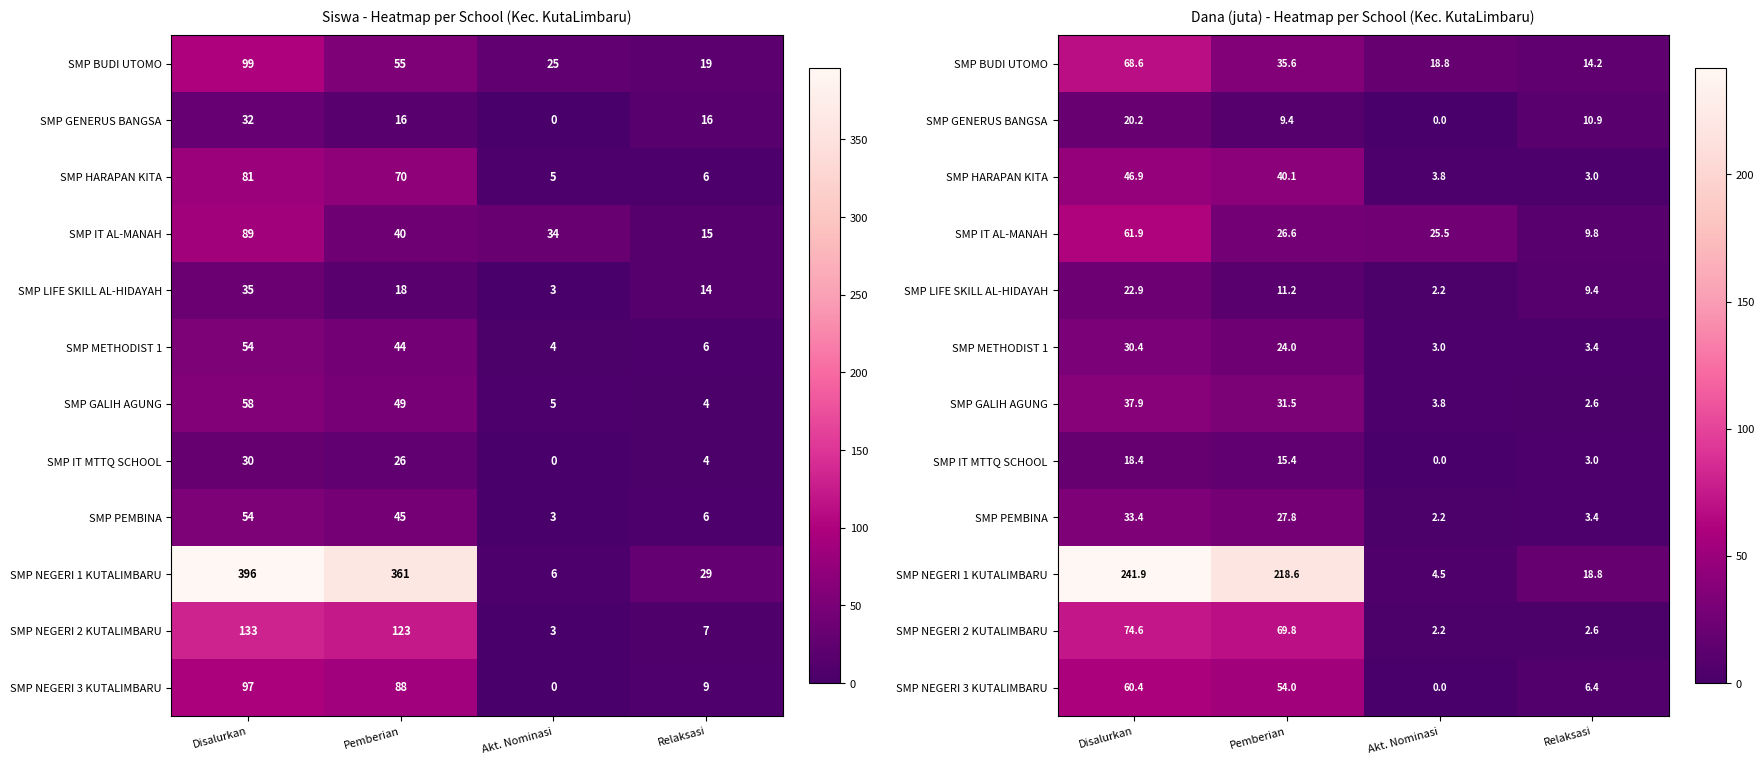

At which category is the sum across all series the highest?

Disalurkan